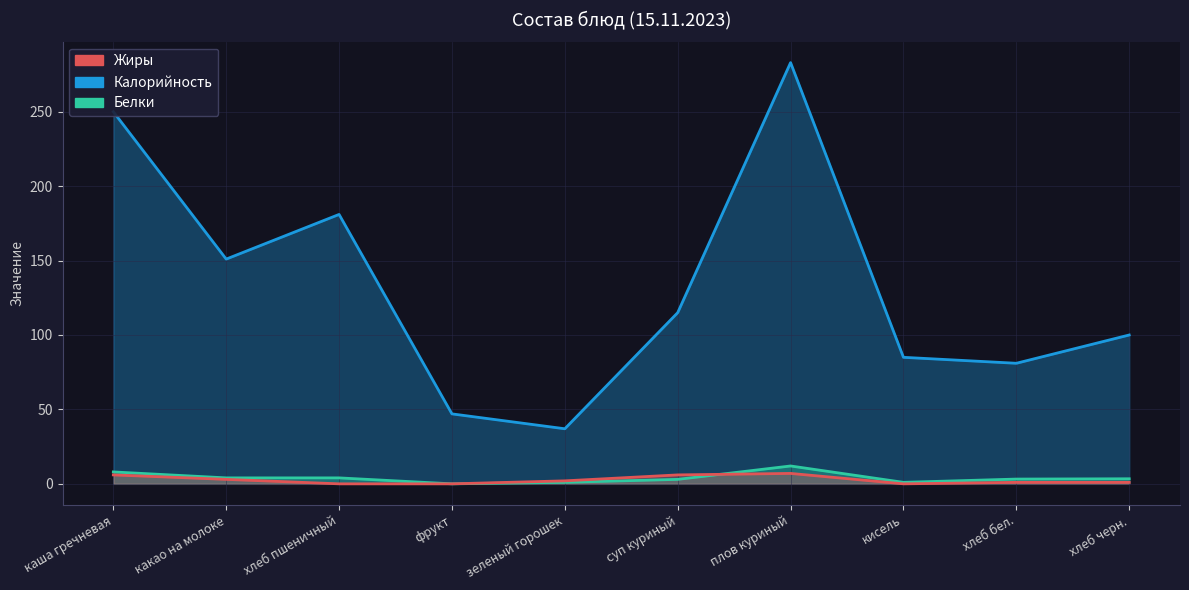

What position from the left is плов куриный?

7